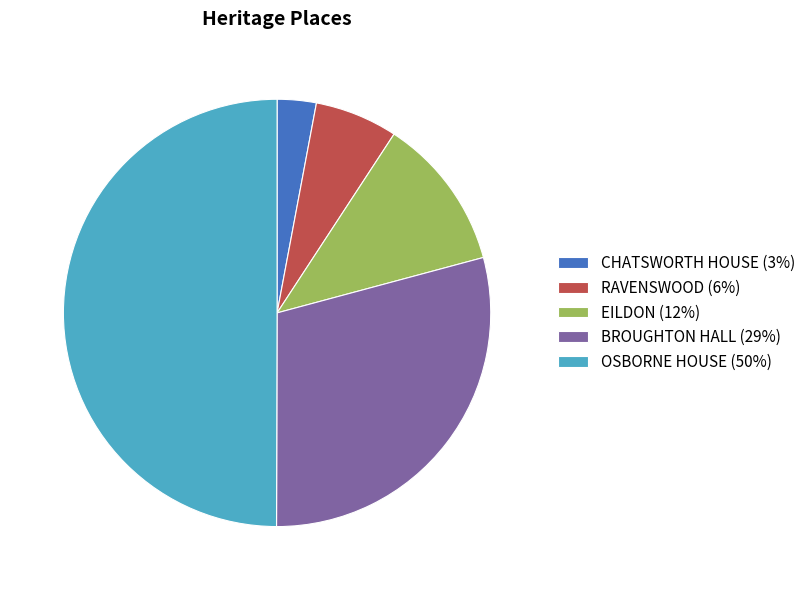

Which slice is the smallest?

CHATSWORTH HOUSE